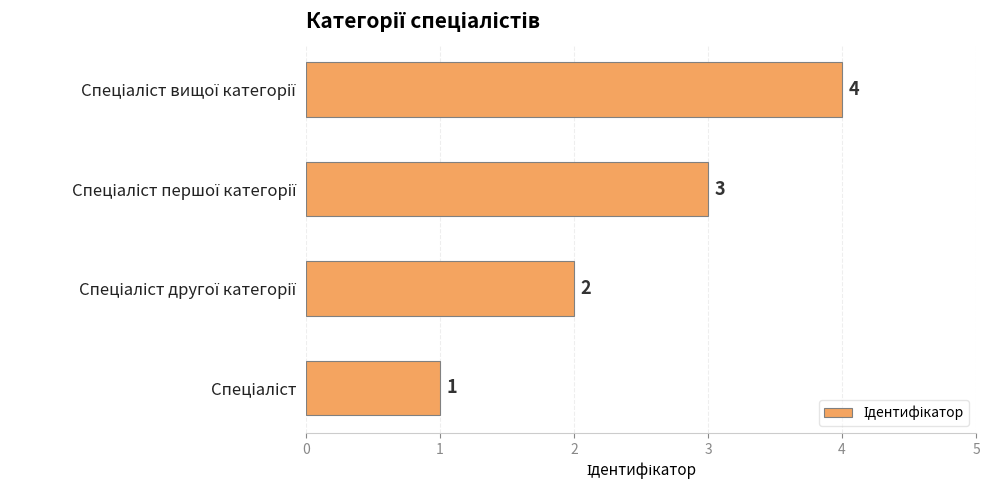

What is the greatest value displayed?

4